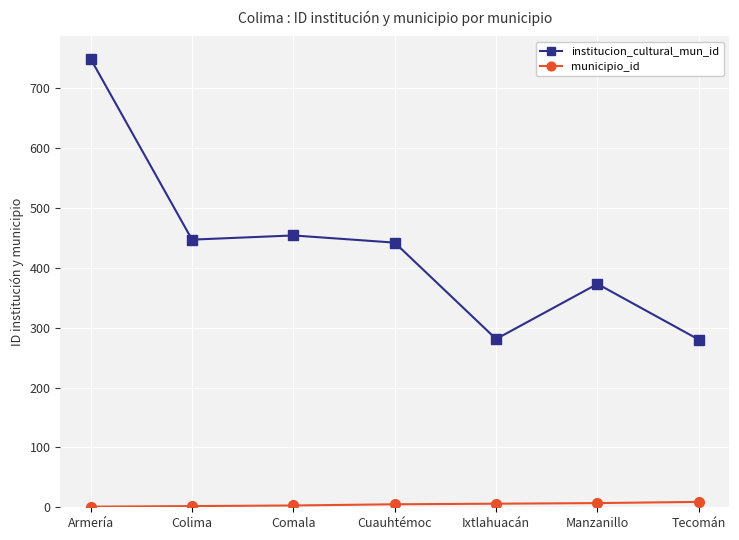

Does the chart display data point markers on the line(s)?

Yes